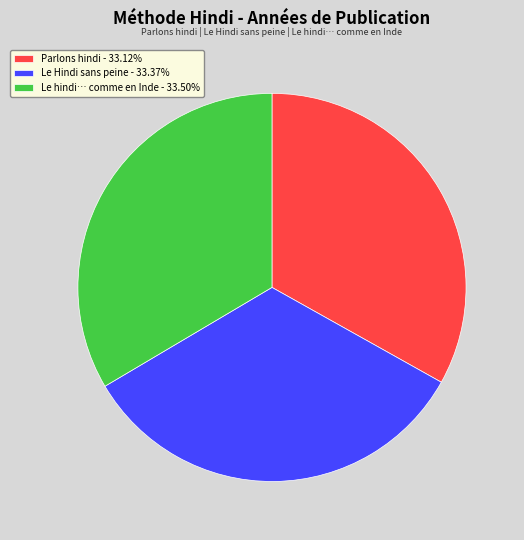

Does Parlons hindi account for over 50% of the chart?

No